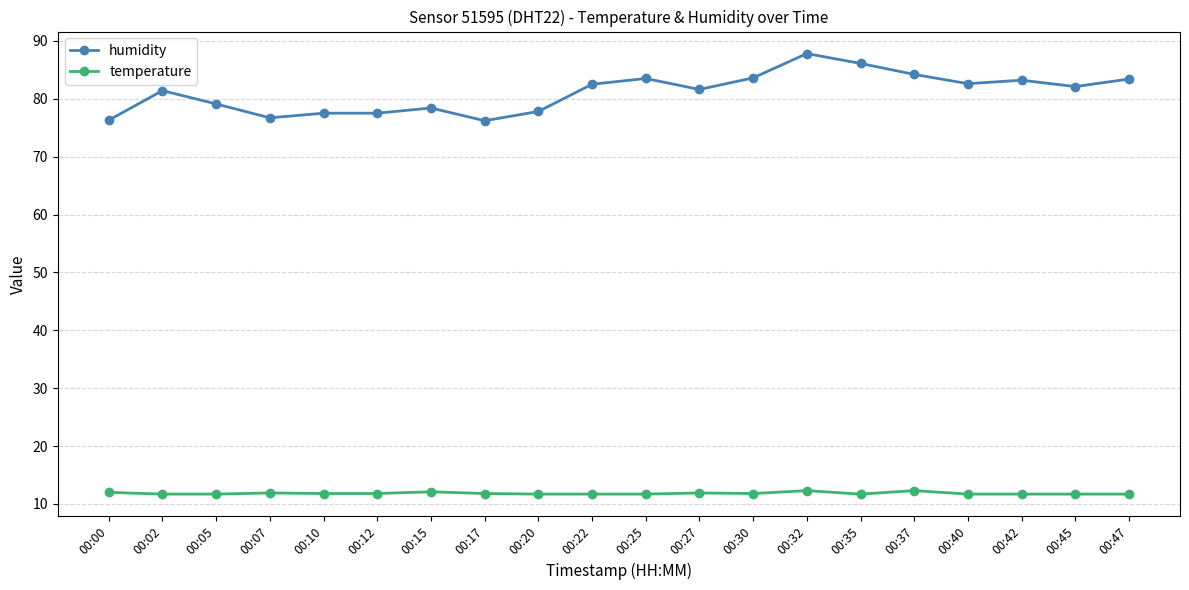

Is it true that temperature equals 11.7 at 00:22?

True